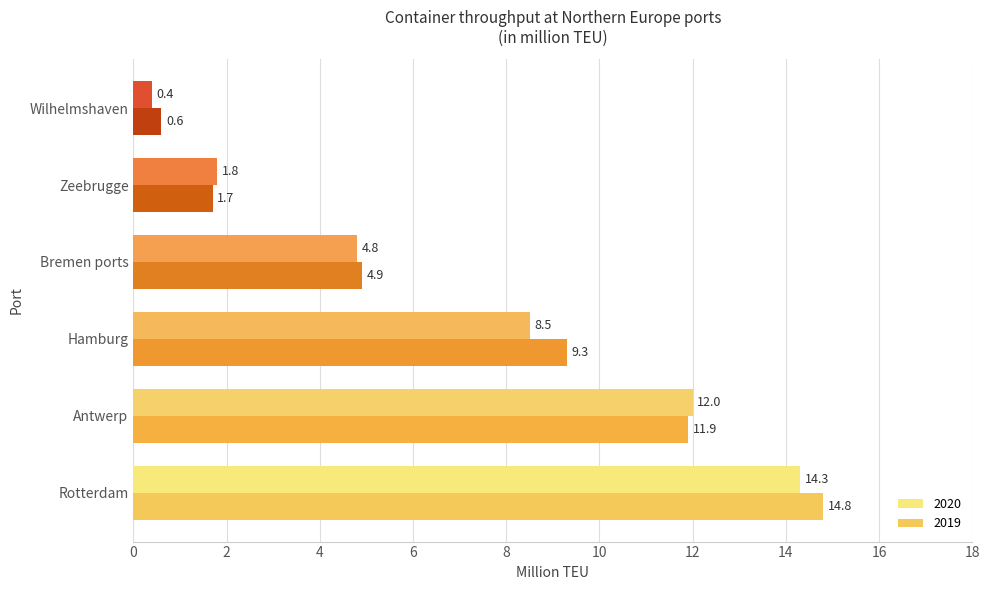

True or false: 2019 has a value of 1.7 at Zeebrugge.

True